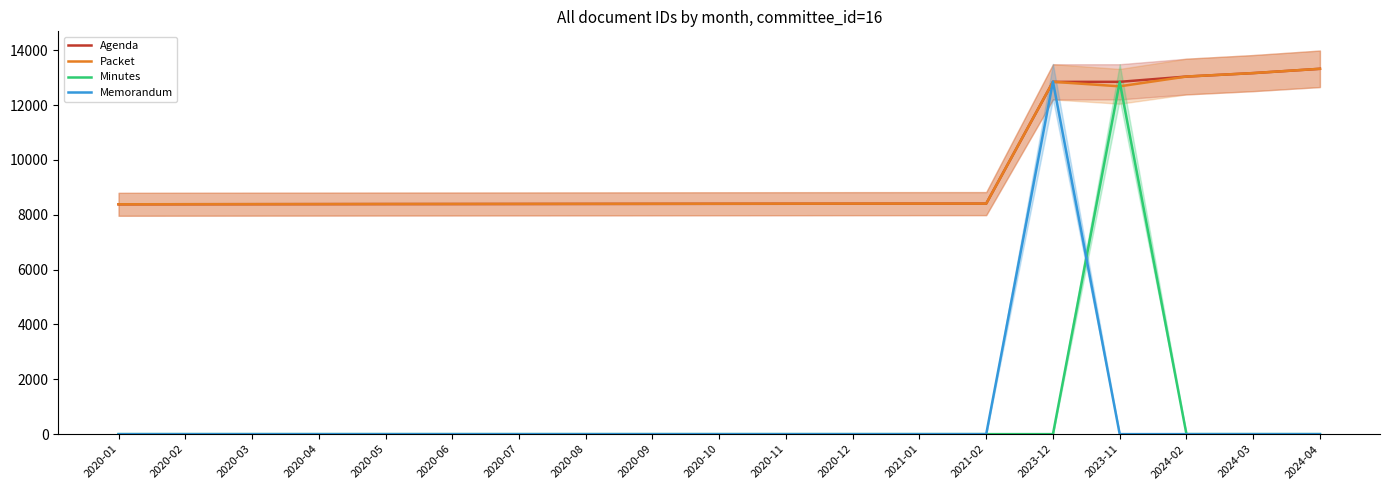

At how many categories does at least one series exceed 6890?

19